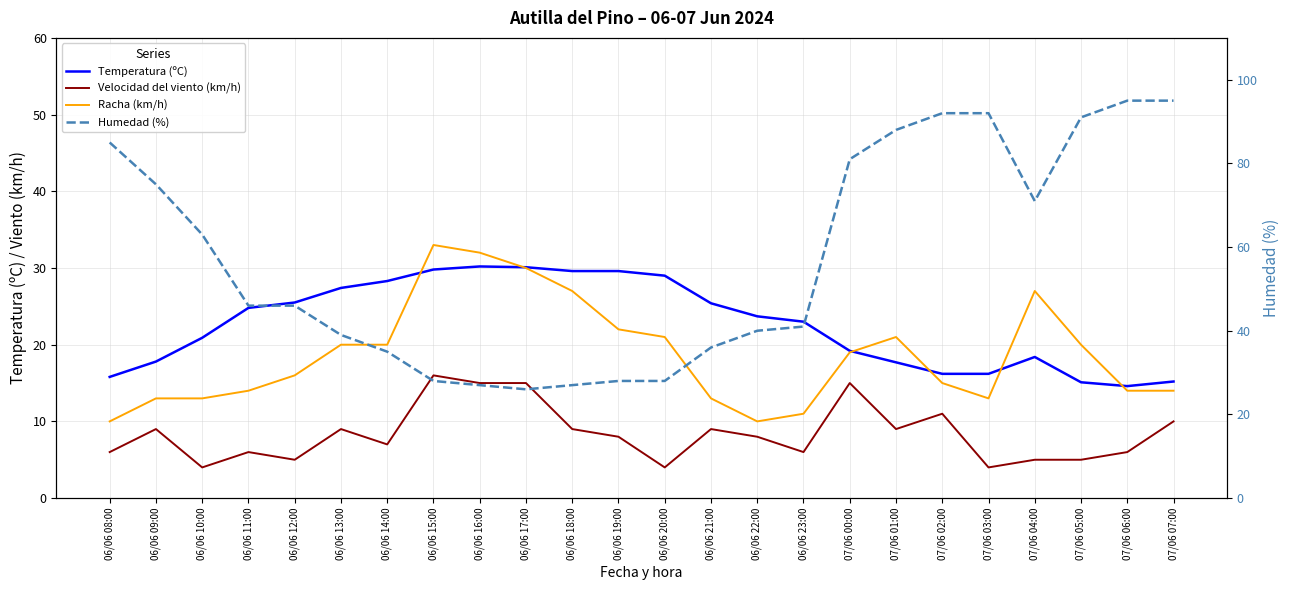

Reading left to right, what are all the values shown in this chart?

Temperatura (ºC): 06/06 08:00=15.8	06/06 09:00=17.8	06/06 10:00=20.9	06/06 11:00=24.8	06/06 12:00=25.5	06/06 13:00=27.4	06/06 14:00=28.3	06/06 15:00=29.8	06/06 16:00=30.2	06/06 17:00=30.1	06/06 18:00=29.6	06/06 19:00=29.6	06/06 20:00=29.0	06/06 21:00=25.4	06/06 22:00=23.7	06/06 23:00=23.0	07/06 00:00=19.2	07/06 01:00=17.7	07/06 02:00=16.2	07/06 03:00=16.2	07/06 04:00=18.4	07/06 05:00=15.1	07/06 06:00=14.6	07/06 07:00=15.2
Velocidad del viento (km/h): 06/06 08:00=6.0	06/06 09:00=9.0	06/06 10:00=4.0	06/06 11:00=6.0	06/06 12:00=5.0	06/06 13:00=9.0	06/06 14:00=7.0	06/06 15:00=16.0	06/06 16:00=15.0	06/06 17:00=15.0	06/06 18:00=9.0	06/06 19:00=8.0	06/06 20:00=4.0	06/06 21:00=9.0	06/06 22:00=8.0	06/06 23:00=6.0	07/06 00:00=15.0	07/06 01:00=9.0	07/06 02:00=11.0	07/06 03:00=4.0	07/06 04:00=5.0	07/06 05:00=5.0	07/06 06:00=6.0	07/06 07:00=10.0
Racha (km/h): 06/06 08:00=10.0	06/06 09:00=13.0	06/06 10:00=13.0	06/06 11:00=14.0	06/06 12:00=16.0	06/06 13:00=20.0	06/06 14:00=20.0	06/06 15:00=33.0	06/06 16:00=32.0	06/06 17:00=30.0	06/06 18:00=27.0	06/06 19:00=22.0	06/06 20:00=21.0	06/06 21:00=13.0	06/06 22:00=10.0	06/06 23:00=11.0	07/06 00:00=19.0	07/06 01:00=21.0	07/06 02:00=15.0	07/06 03:00=13.0	07/06 04:00=27.0	07/06 05:00=20.0	07/06 06:00=14.0	07/06 07:00=14.0
Humedad (%): 06/06 08:00=85.0	06/06 09:00=75.0	06/06 10:00=63.0	06/06 11:00=46.0	06/06 12:00=46.0	06/06 13:00=39.0	06/06 14:00=35.0	06/06 15:00=28.0	06/06 16:00=27.0	06/06 17:00=26.0	06/06 18:00=27.0	06/06 19:00=28.0	06/06 20:00=28.0	06/06 21:00=36.0	06/06 22:00=40.0	06/06 23:00=41.0	07/06 00:00=81.0	07/06 01:00=88.0	07/06 02:00=92.0	07/06 03:00=92.0	07/06 04:00=71.0	07/06 05:00=91.0	07/06 06:00=95.0	07/06 07:00=95.0